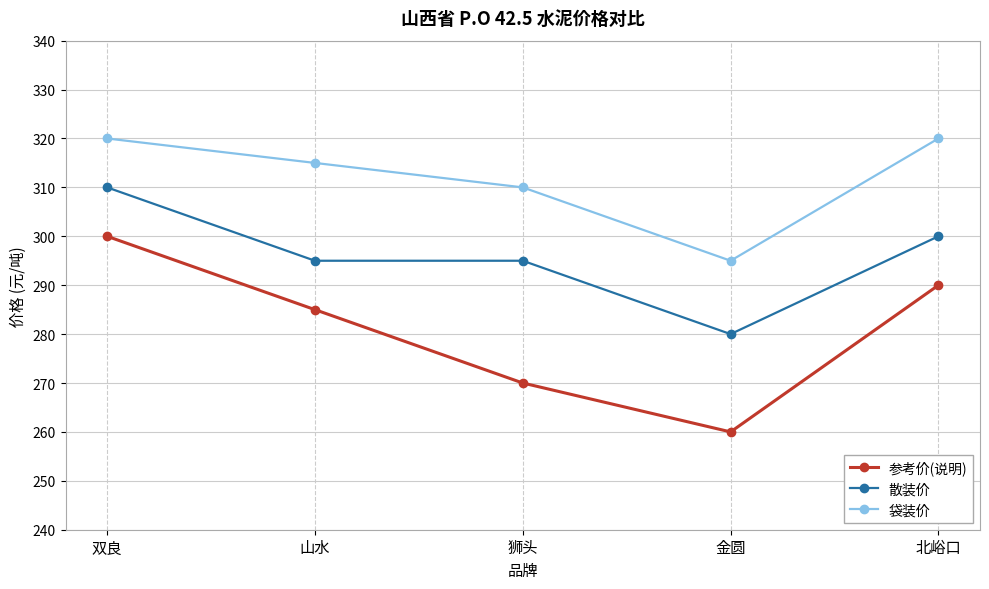

What is the label of the 5th point from the left?

北峪口